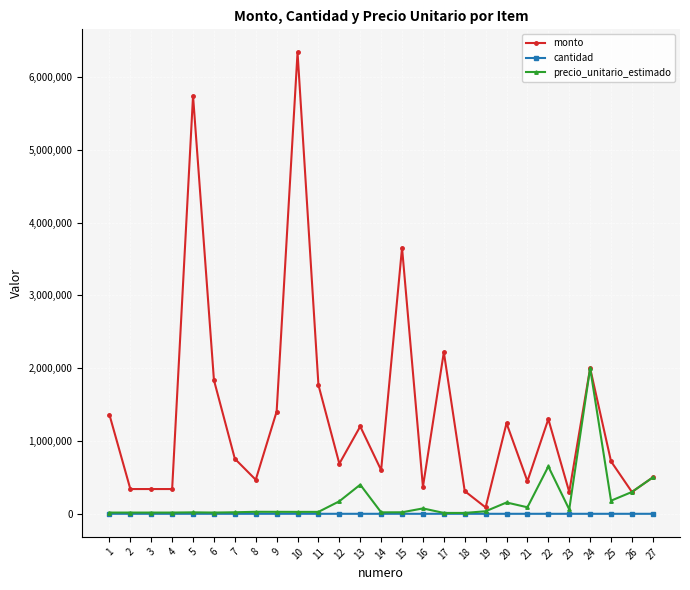

List the series in order of their peak value, highest first.

monto, precio_unitario_estimado, cantidad